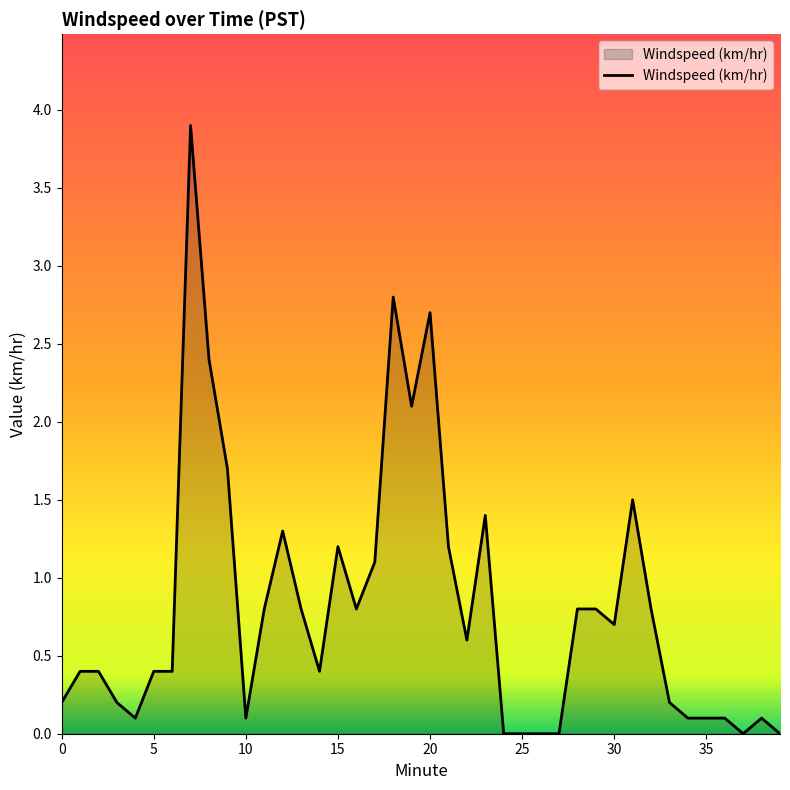

What is the greatest value displayed?

3.9